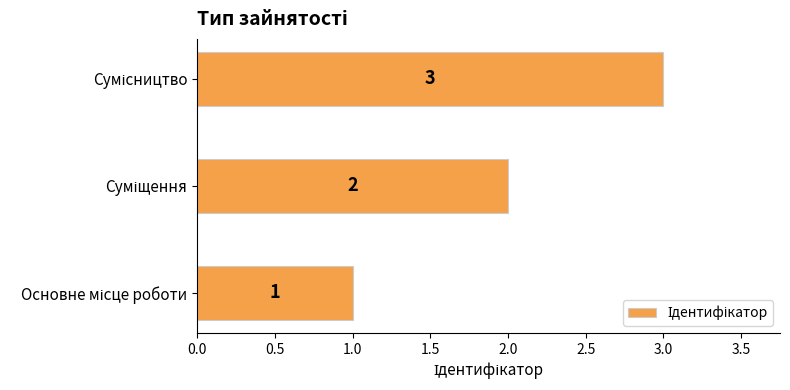

What is the greatest value displayed?

3